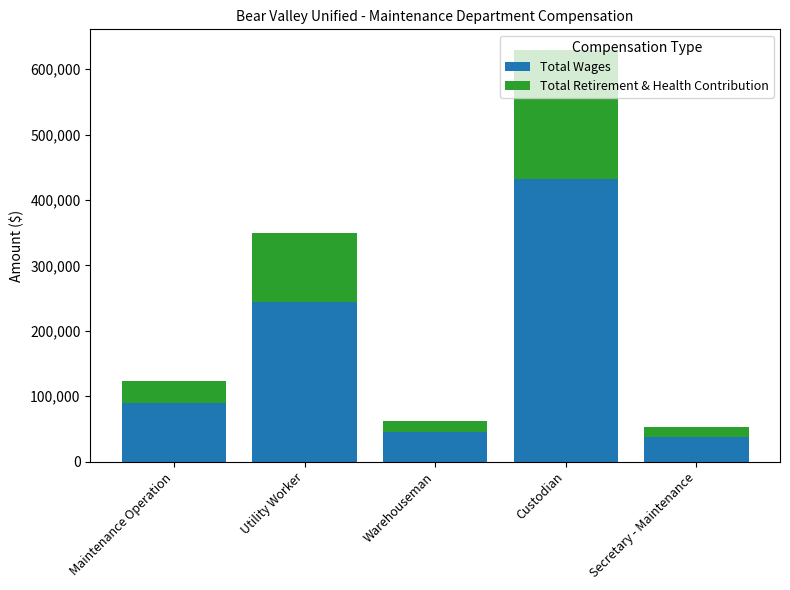

What is the maximum value for Total Wages?

431442